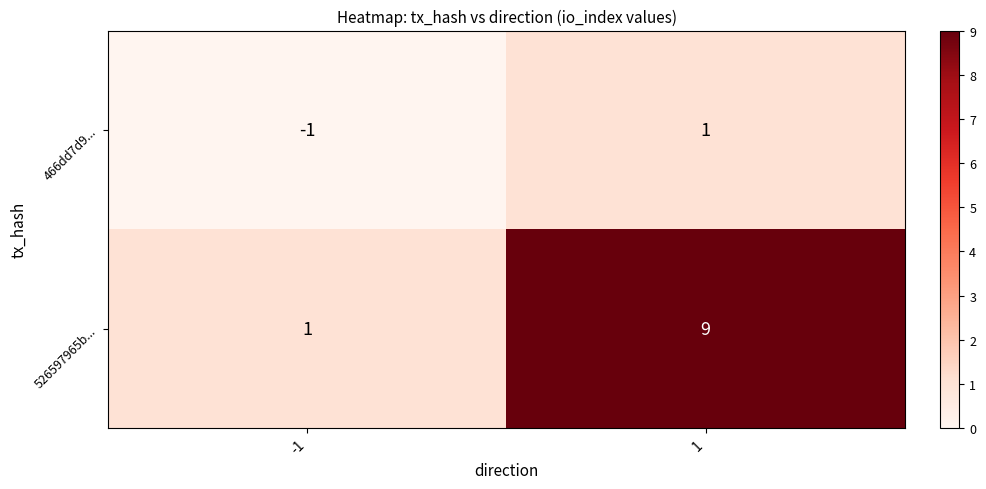

Which series has the largest total across all categories?

526597965b...